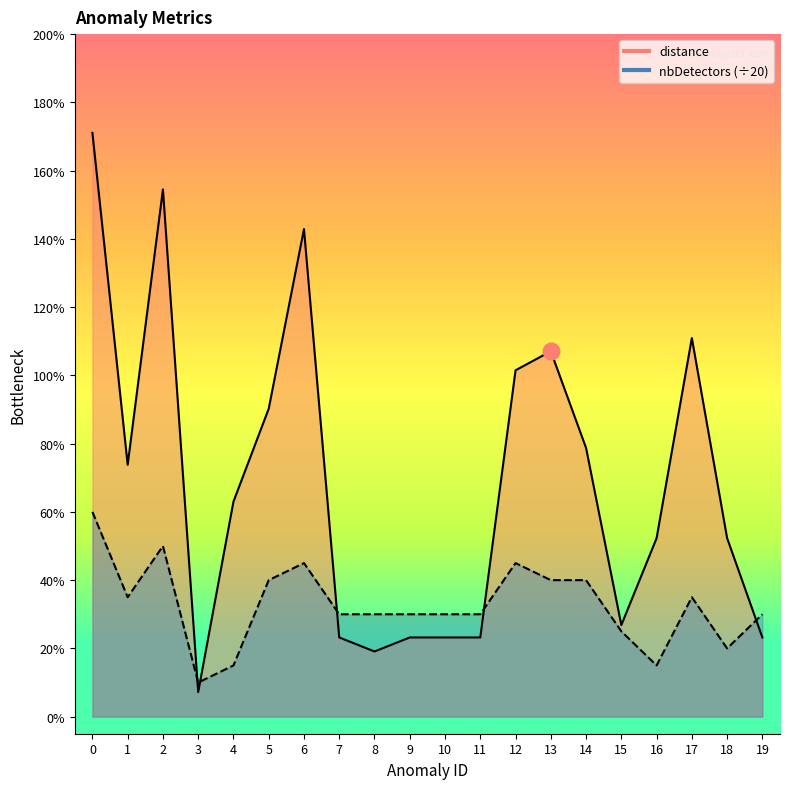

Reading left to right, list all the values displayed in this chart.

distance: 1.7	0.7	1.5	0.1	0.6	0.9	1.4	0.2	0.2	0.2	0.2	0.2	1.0	1.1	0.8	0.3	0.5	1.1	0.5	0.2
nbDetectors: 0.6	0.3	0.5	0.1	0.1	0.4	0.5	0.3	0.3	0.3	0.3	0.3	0.5	0.4	0.4	0.2	0.1	0.3	0.2	0.3